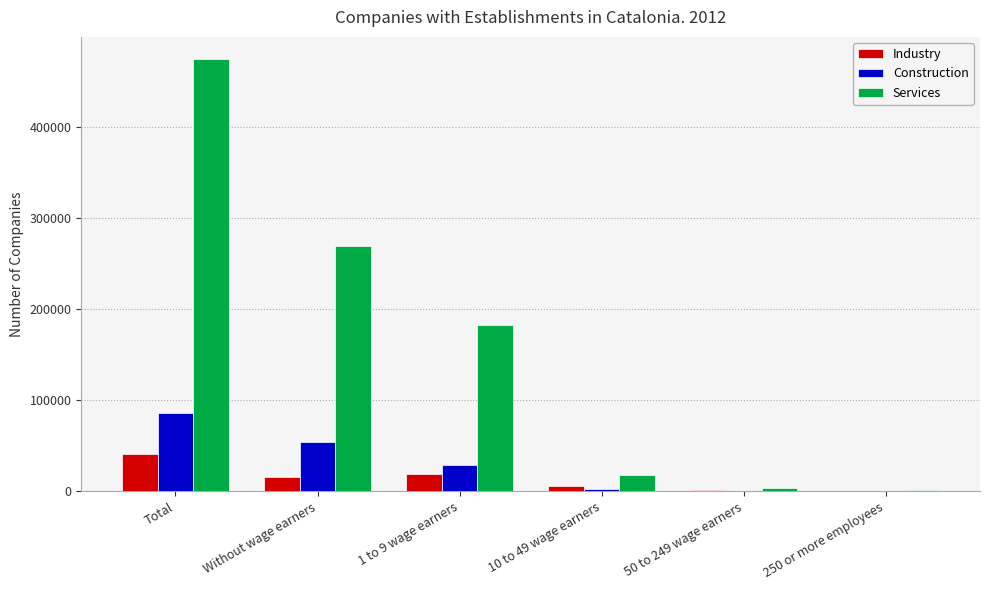

Is it true that Construction equals 54387 at Without wage earners?

True